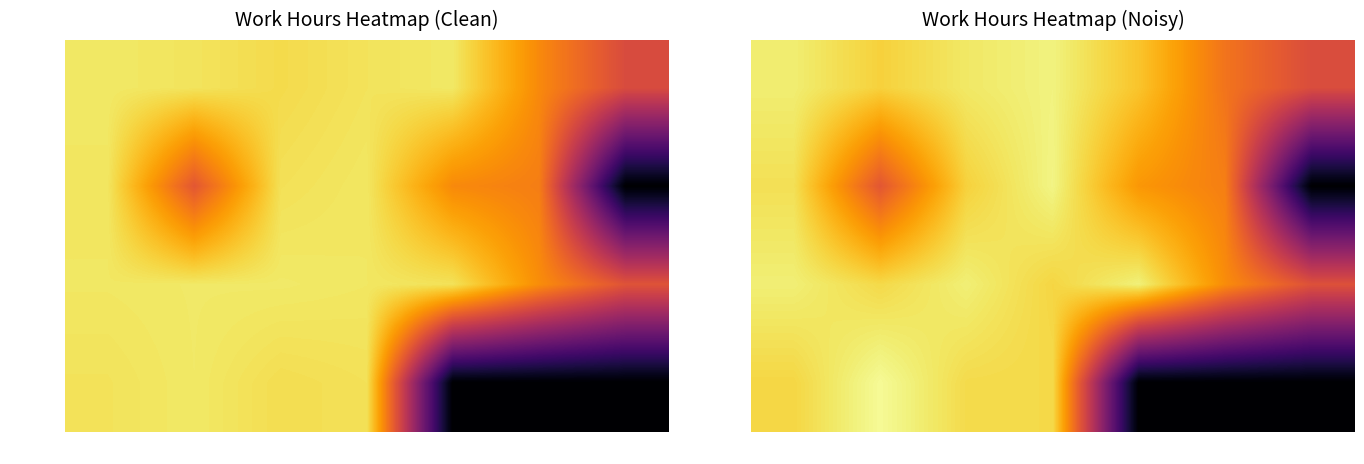

At how many categories does at least one series exceed 6?

7